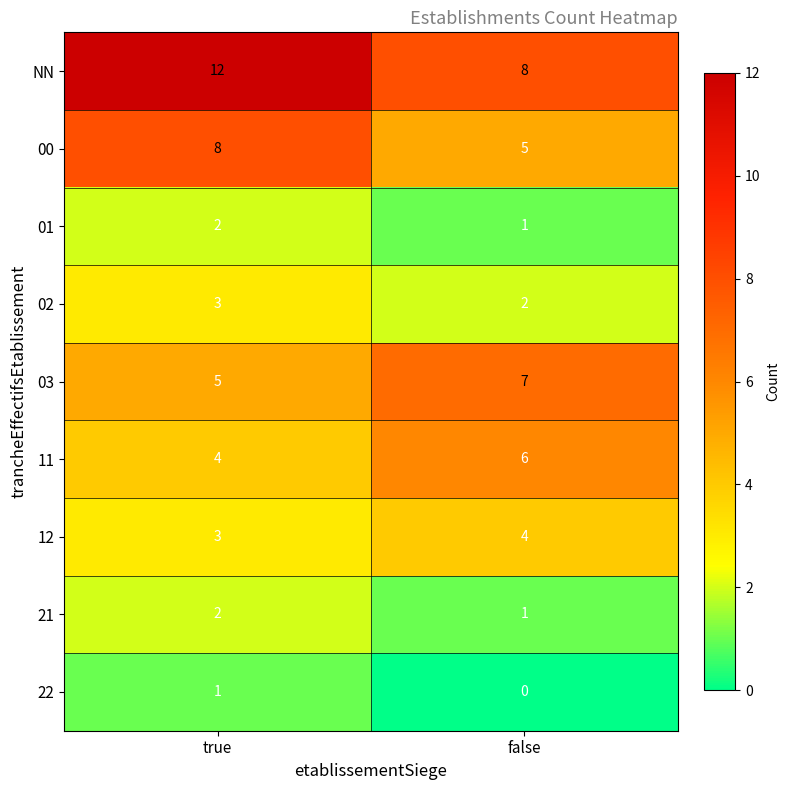

Reading right to left, list all the values displayed in this chart.

NN: 8	12
00: 5	8
01: 1	2
02: 2	3
03: 7	5
11: 6	4
12: 4	3
21: 1	2
22: 0	1